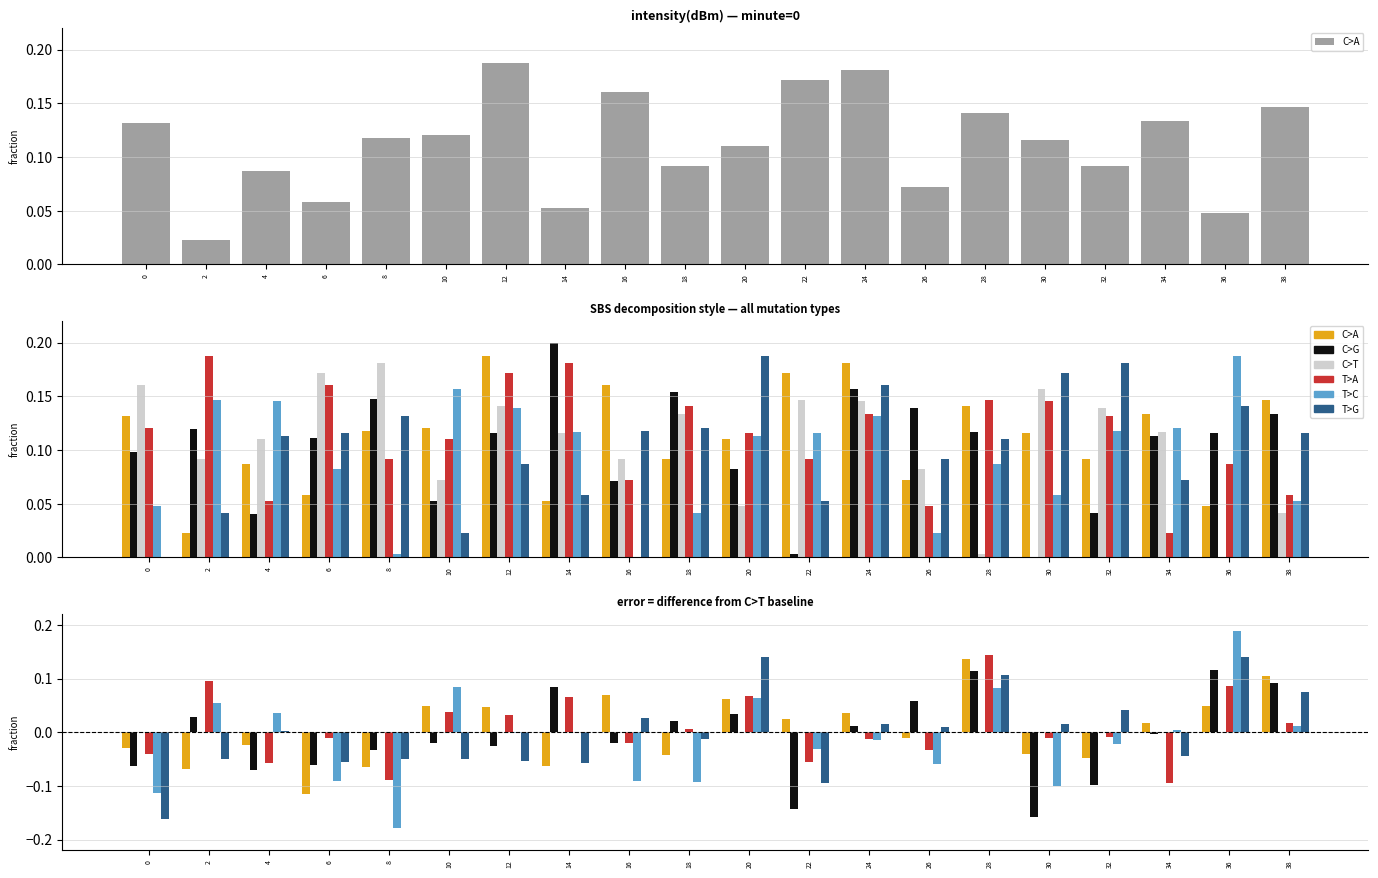

Between 4 and 16, which is larger?

16